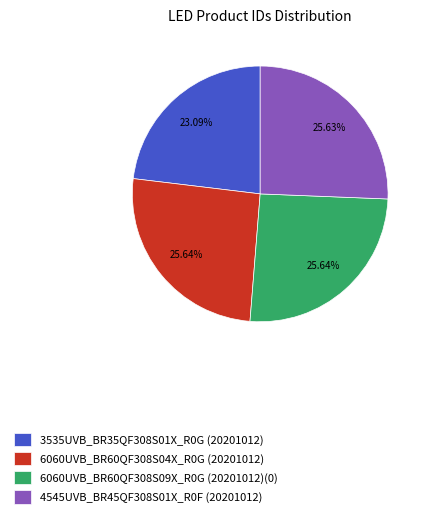

What percentage is NOT represented by 4545UVB_BR45QF308S01X_R0F (20201012)?

74.4%